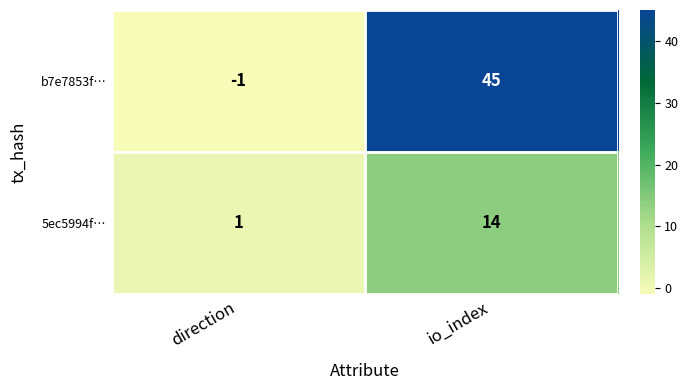

What is the greatest value displayed?

45